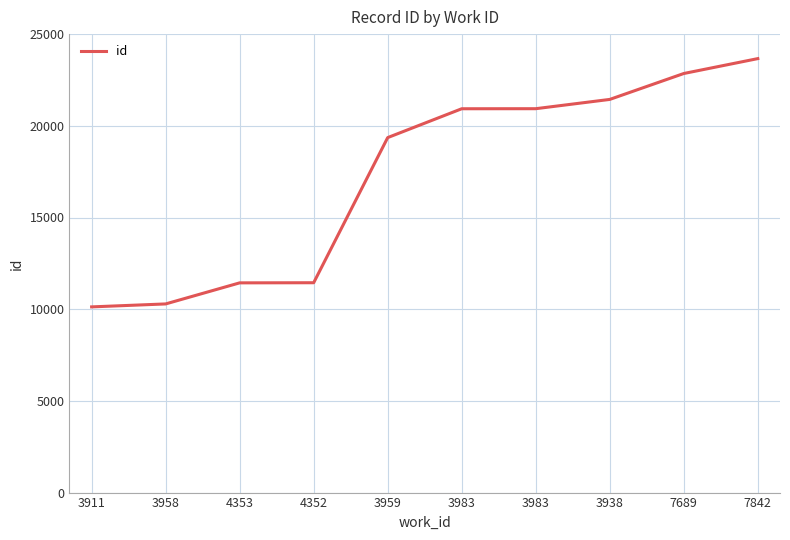

Rank the categories by value from highest to lowest.

7842, 7689, 3938, 3983, 3983, 3959, 4352, 4353, 3958, 3911